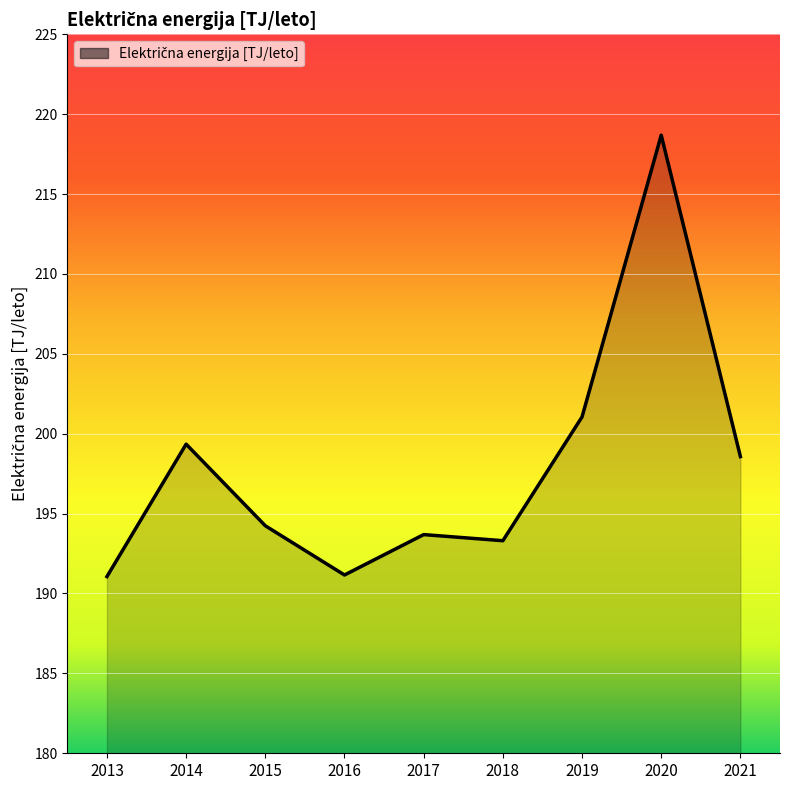

Which has a higher value, 2018 or 2017?

2017